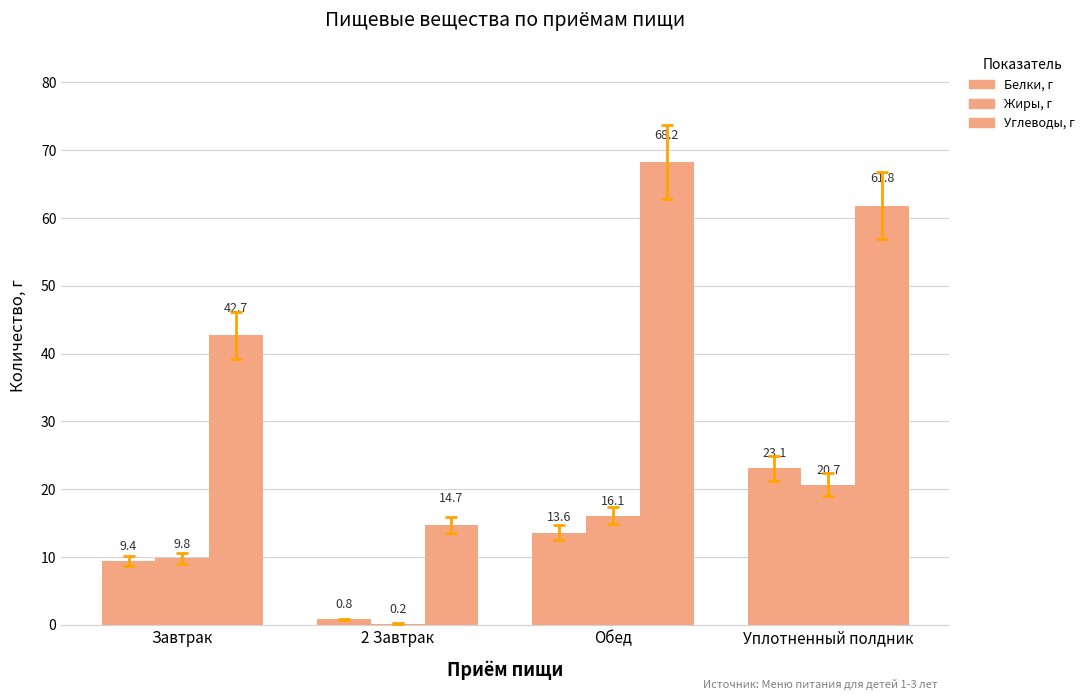

What is the label of the 1st bar from the right?

Уплотненный полдник